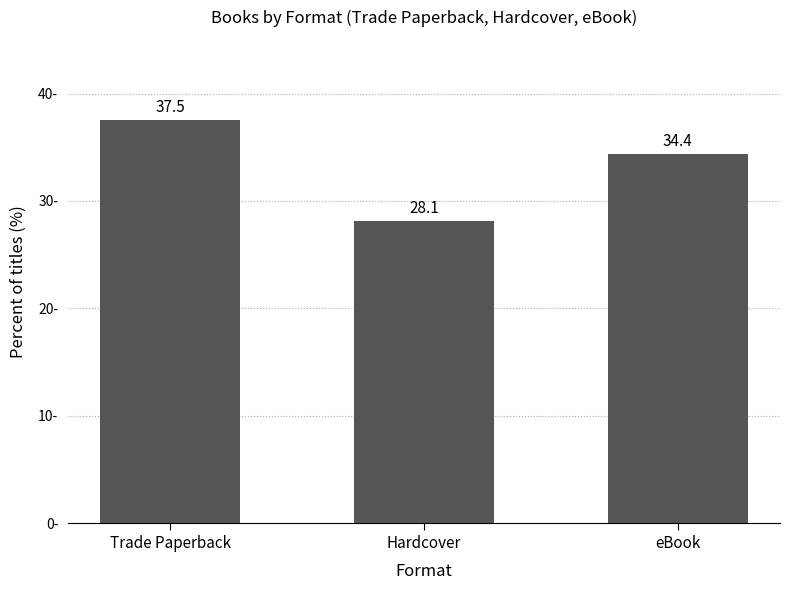

What is the approximate value at Trade Paperback?

37.5